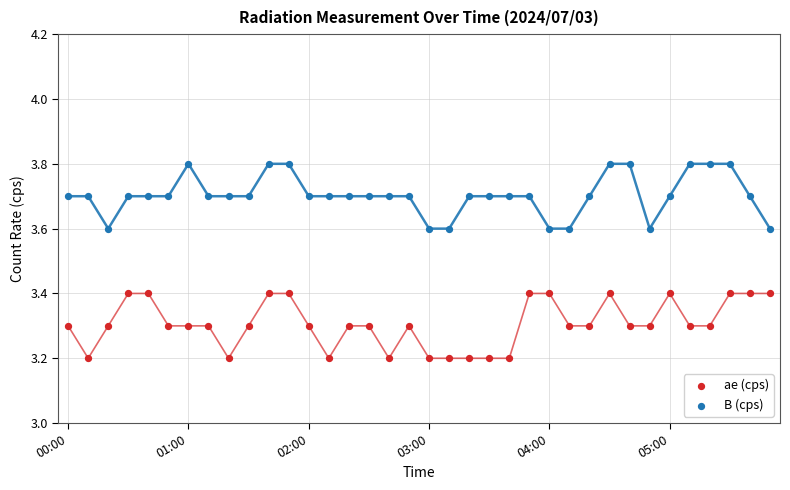

What are all the series names shown in the legend?

ae (cps), B (cps)